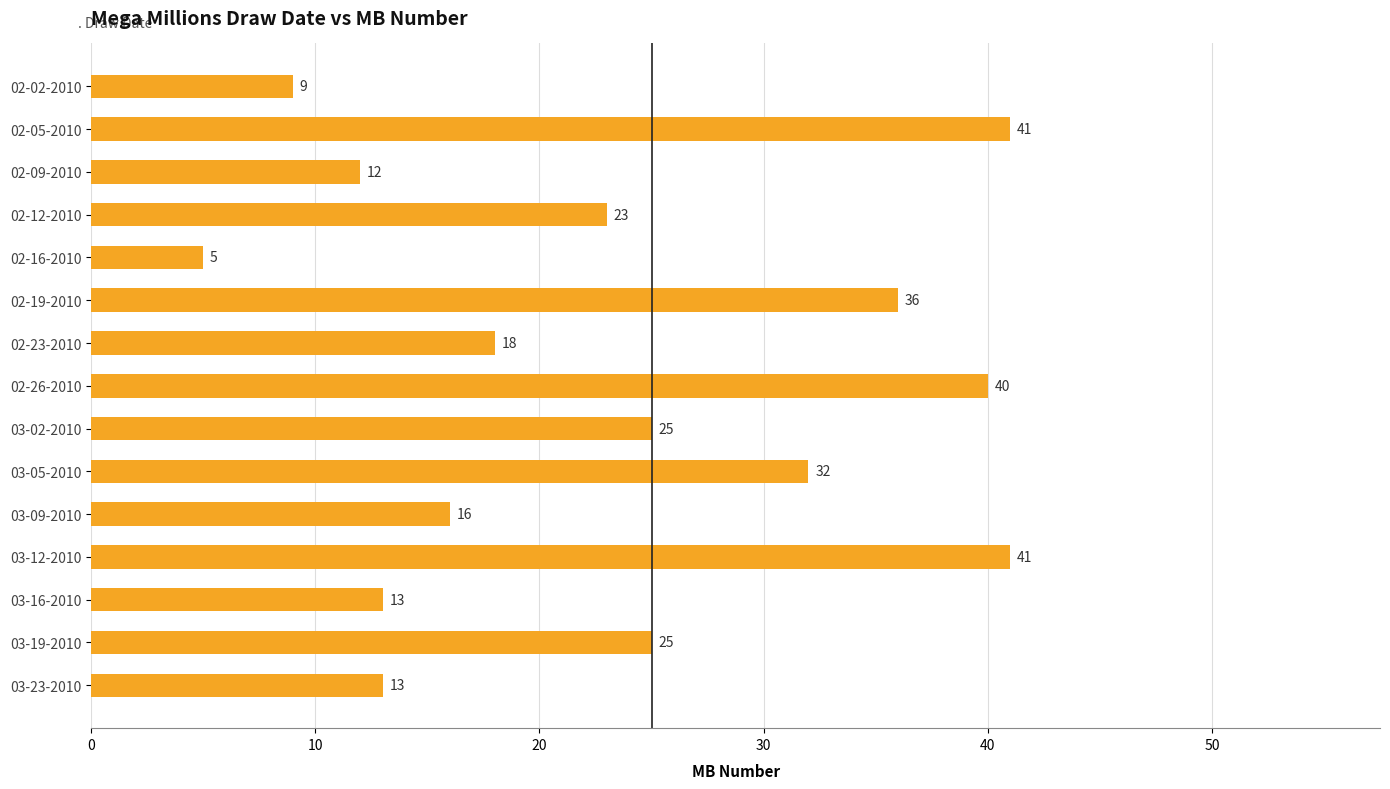

What is the sum of all values?

349